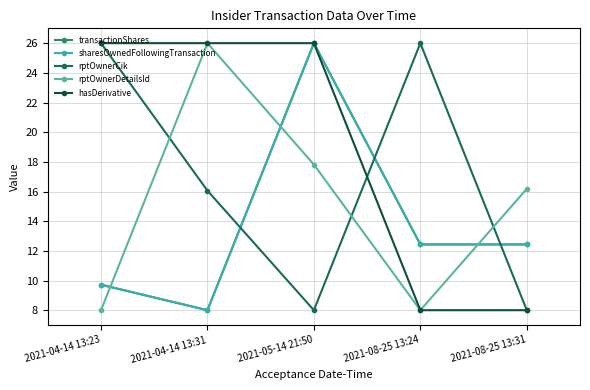

Does the chart have visible grid lines?

Yes